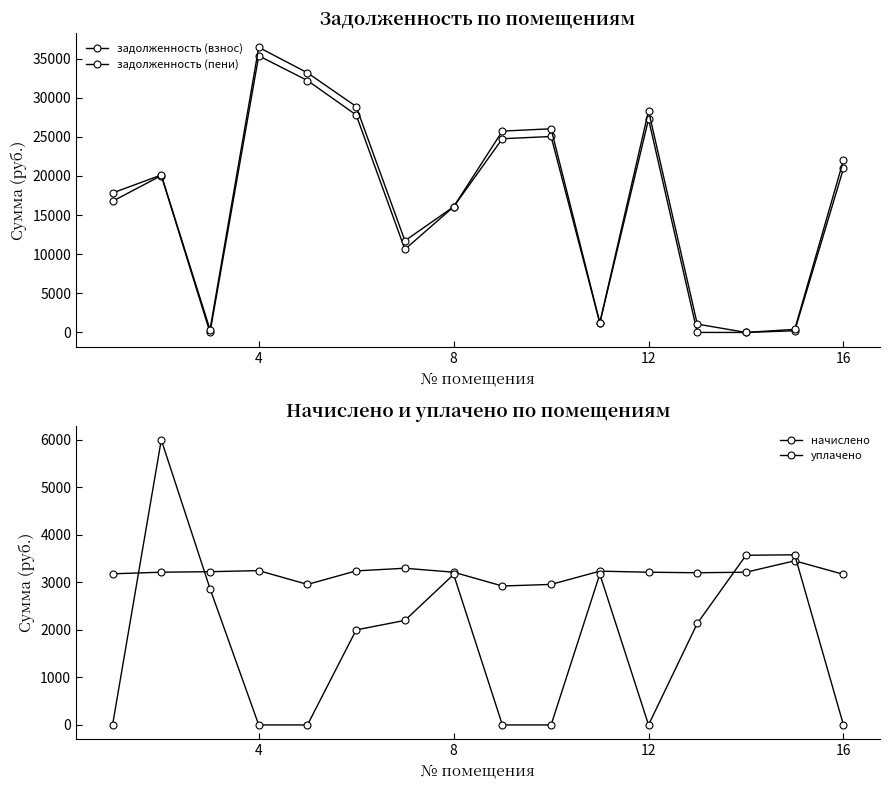

What are all the series names shown in the legend?

задолженность (взнос), задолженность (пени), начислено, уплачено